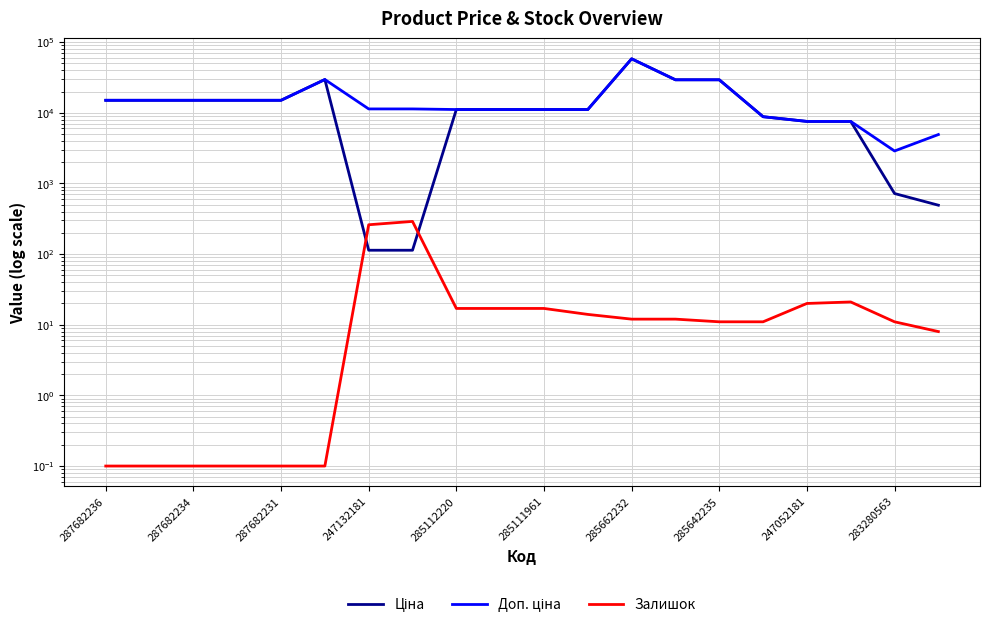

At which category is the sum across all series the highest?

285662232